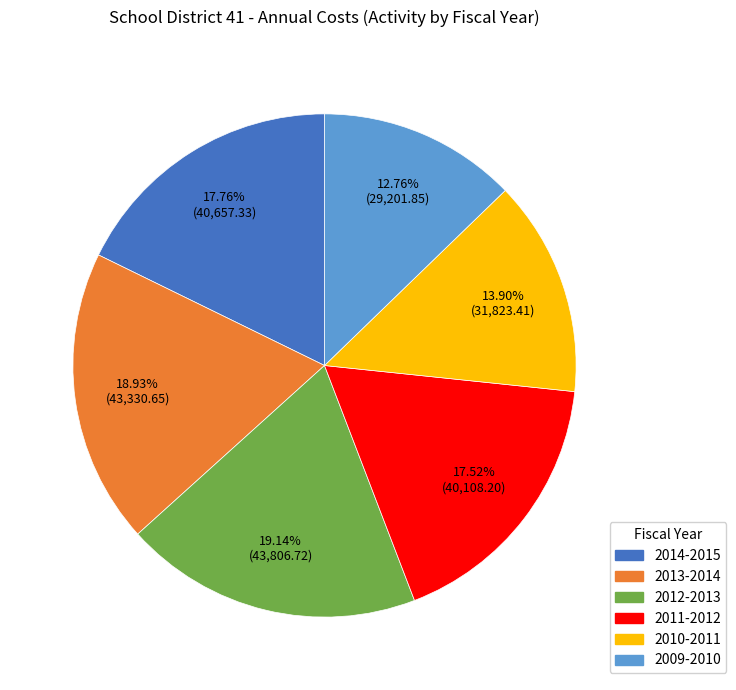

Does 2012-2013 represent more than half of the total?

No